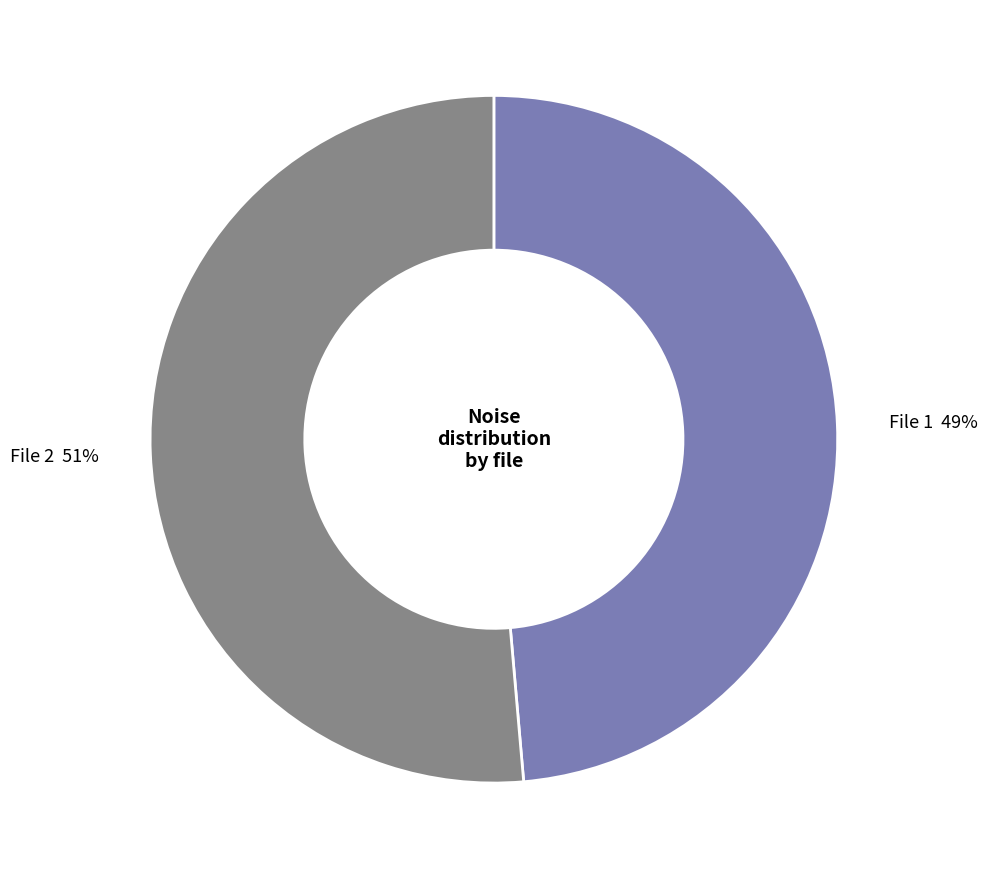

True or false: File 1 accounts for 49% of the total.

True